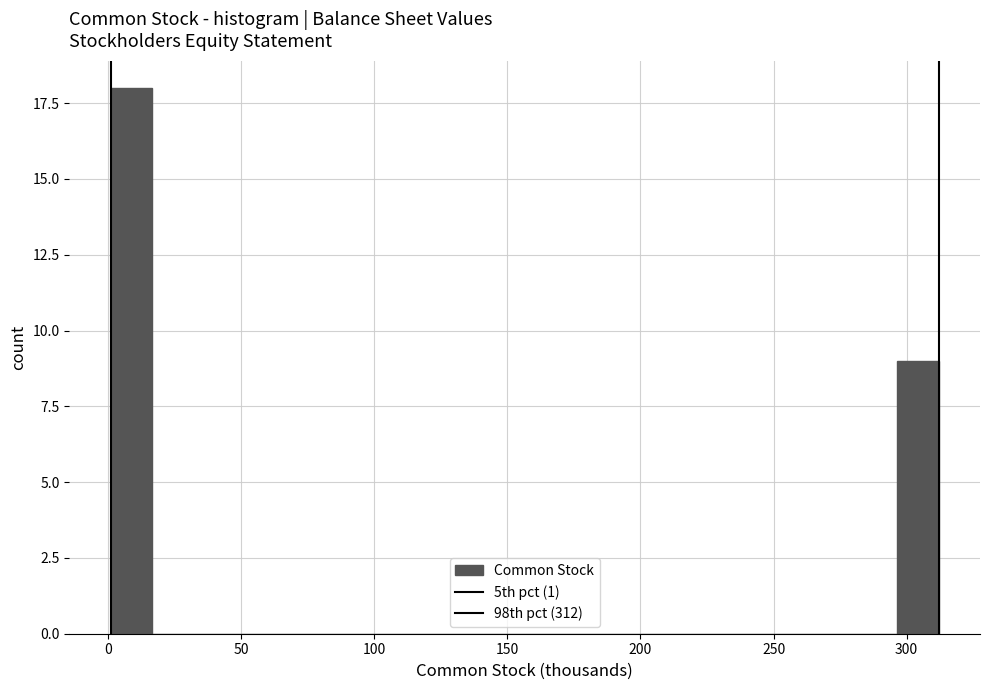

Read against the x-axis, roughly where is the centre of the tallest bar?

10